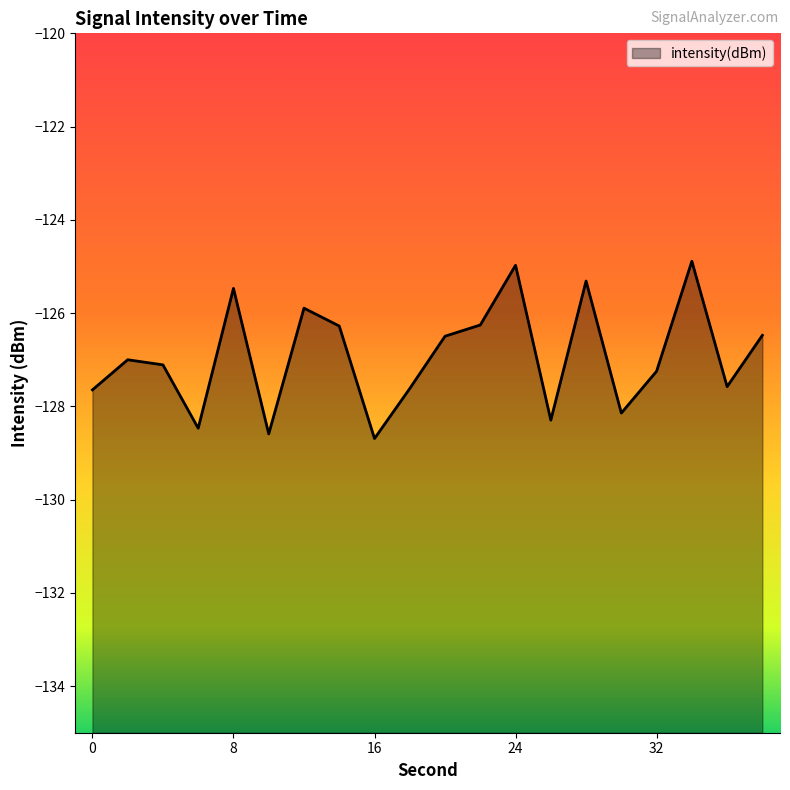

List the labels in order of value, smallest first.

16, 10, 6, 26, 30, 0, 18, 36, 32, 4, 2, 20, 38, 14, 22, 12, 8, 28, 24, 34